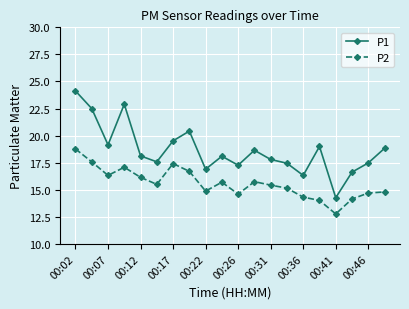

Is this an area chart (filled region under the line)?

No